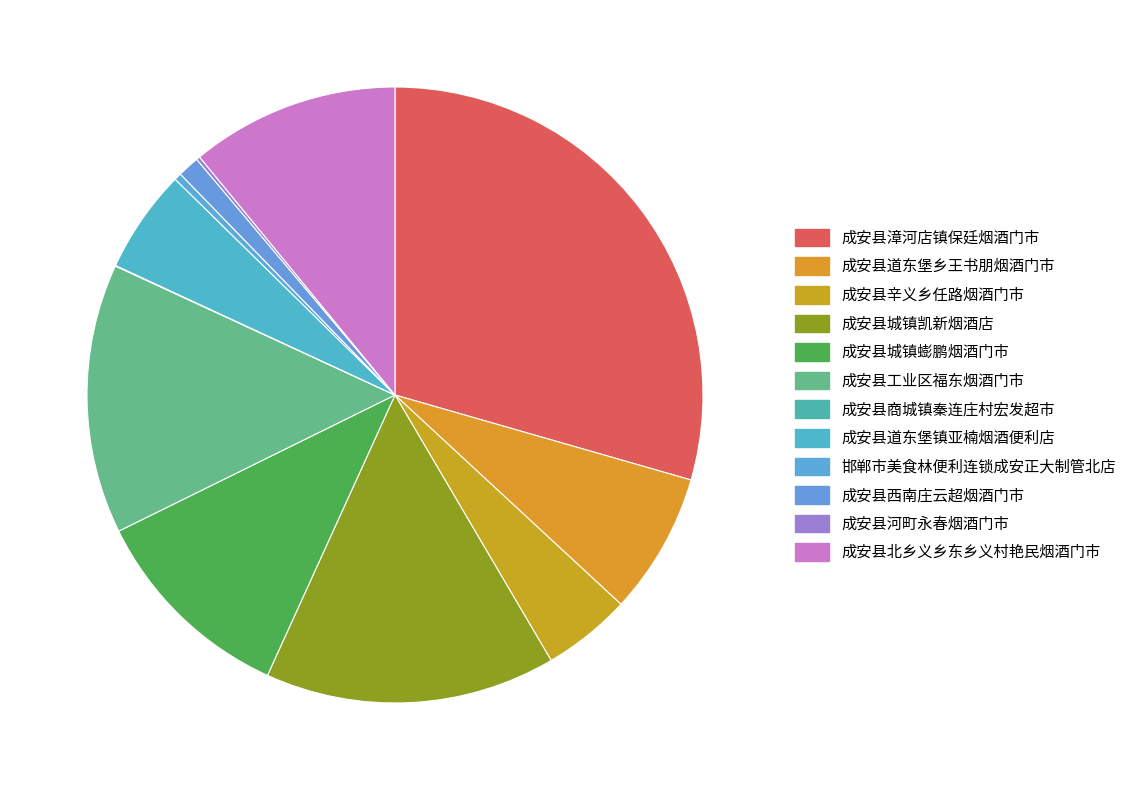

Is it true that 邯郸市美食林便利连锁成安正大制管北店 is 0% of the pie?

True